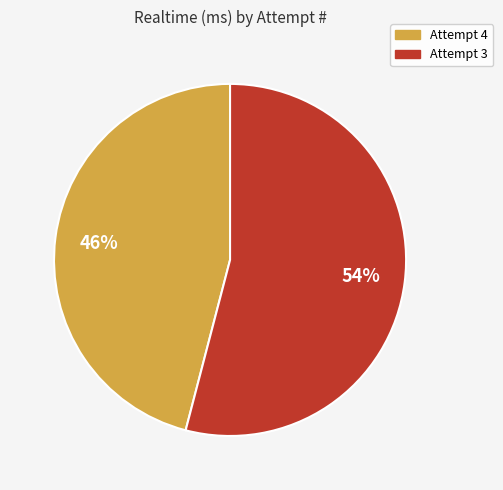

Does Attempt 4 represent more than half of the total?

No